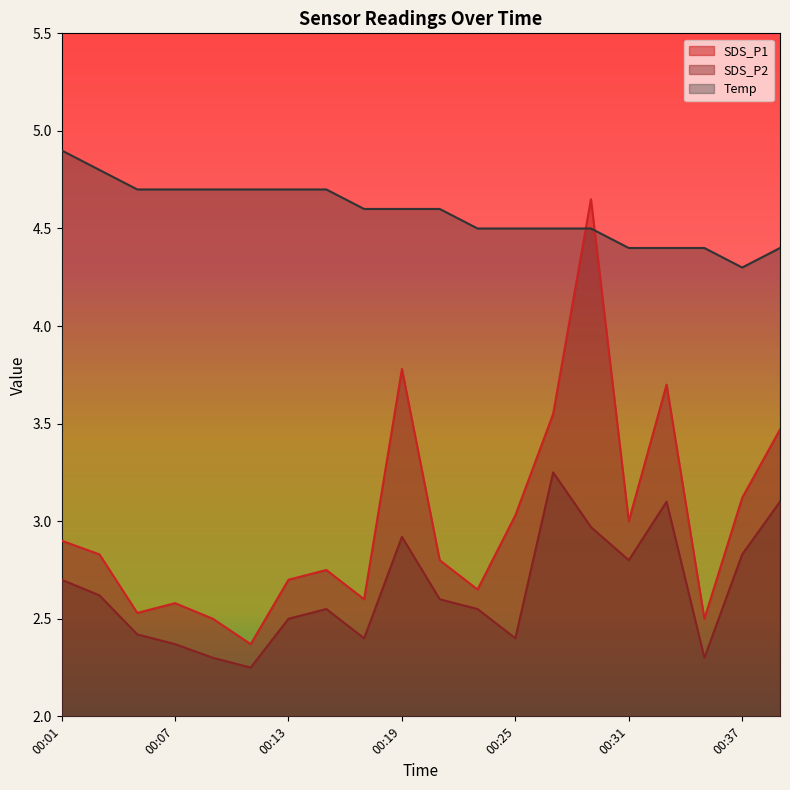

What value does the Temp series have at 00:13?

4.7